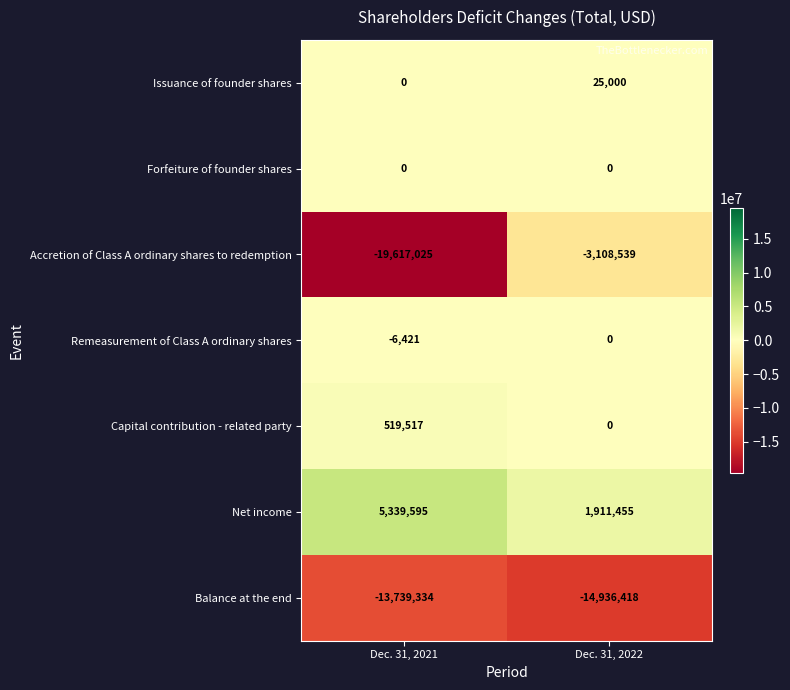

Reading left to right, transcribe all the data shown in this chart.

Issuance of founder shares: 0	25000
Forfeiture of founder shares: 0	0
Accretion of Class A ordinary shares to redemption: -19617025	-3108539
Remeasurement of Class A ordinary shares: -6421	0
Capital contribution - related party: 519517	0
Net income: 5339595	1911455
Balance at the end: -13739334	-14936418